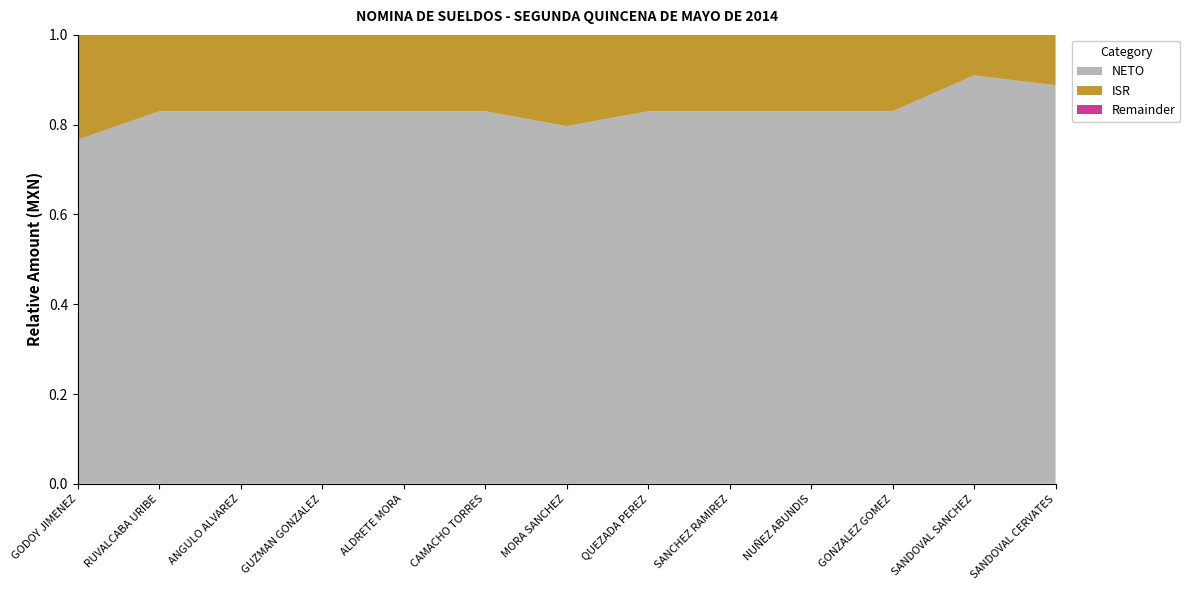

At which category is the sum across all series the highest?

GODOY JIMENEZ